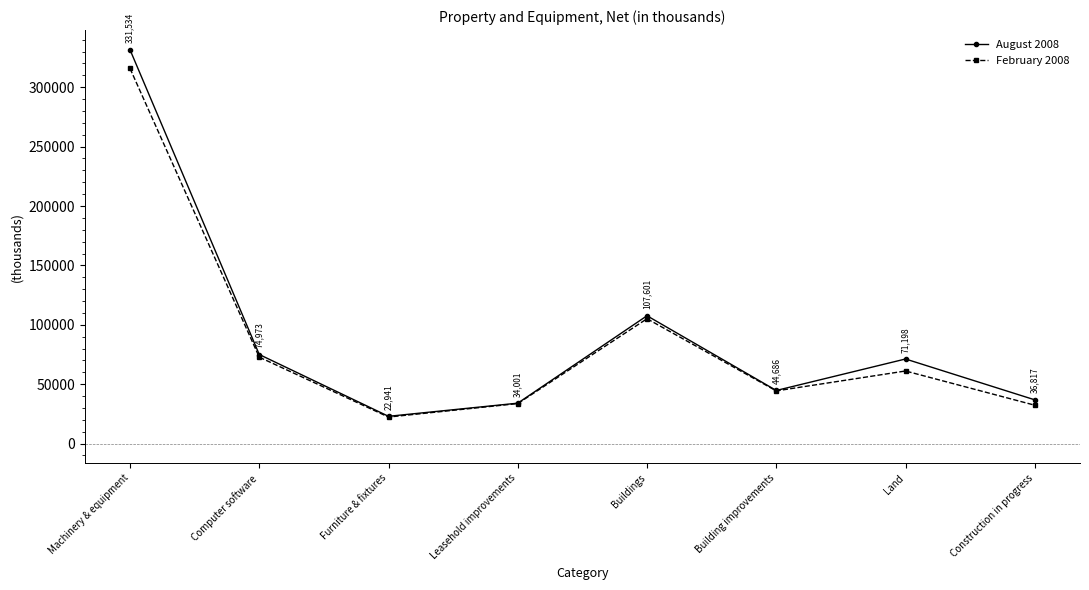

True or false: August 2008 and February 2008 cross at least once.

False